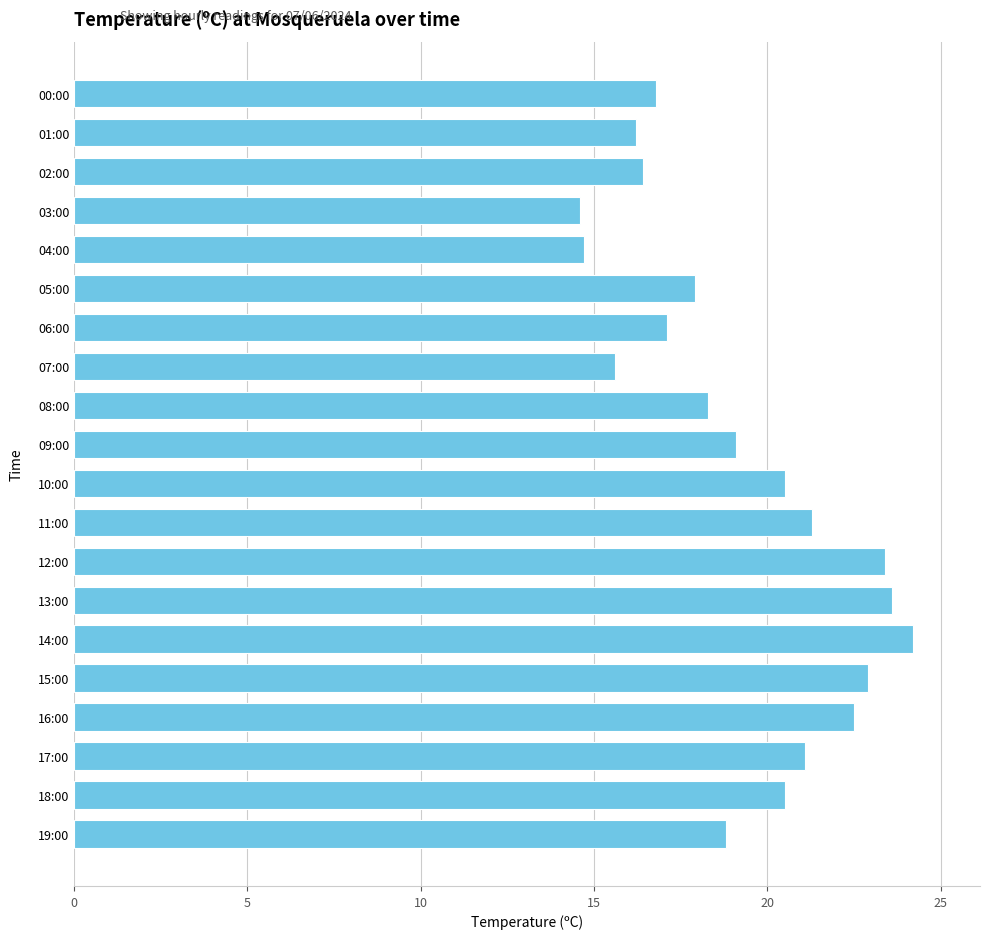

What is the difference between the maximum and minimum values?

9.6